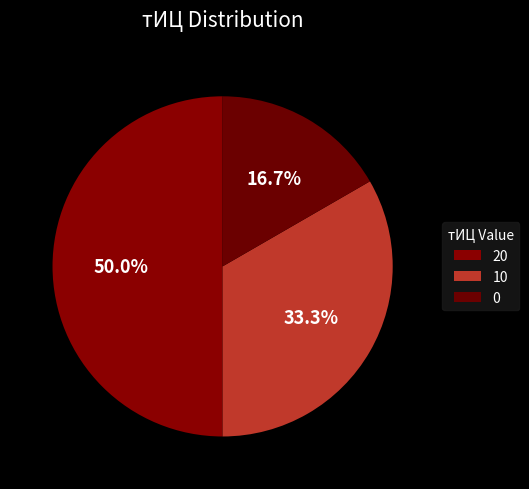

How many slices are in this pie chart?

3